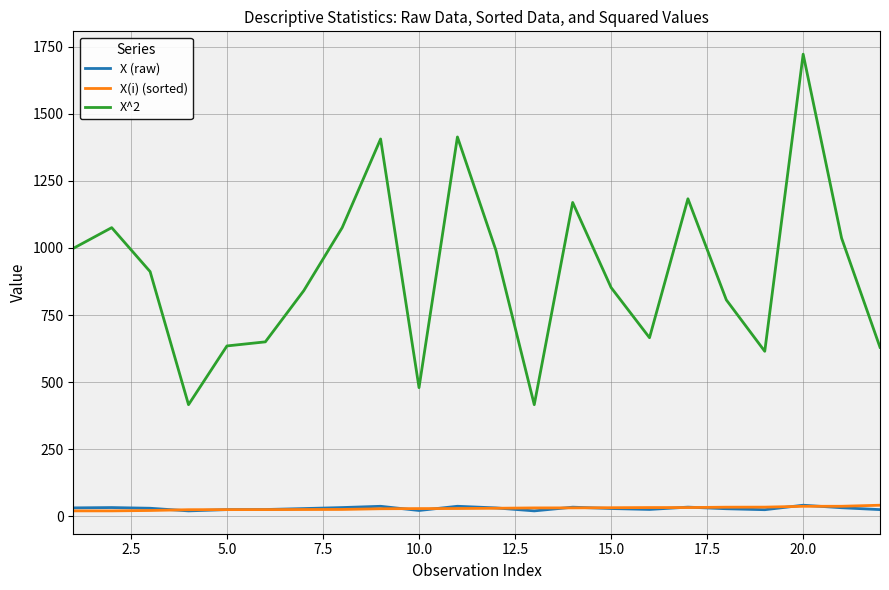

True or false: X (raw) and X^2 intersect in this chart.

False